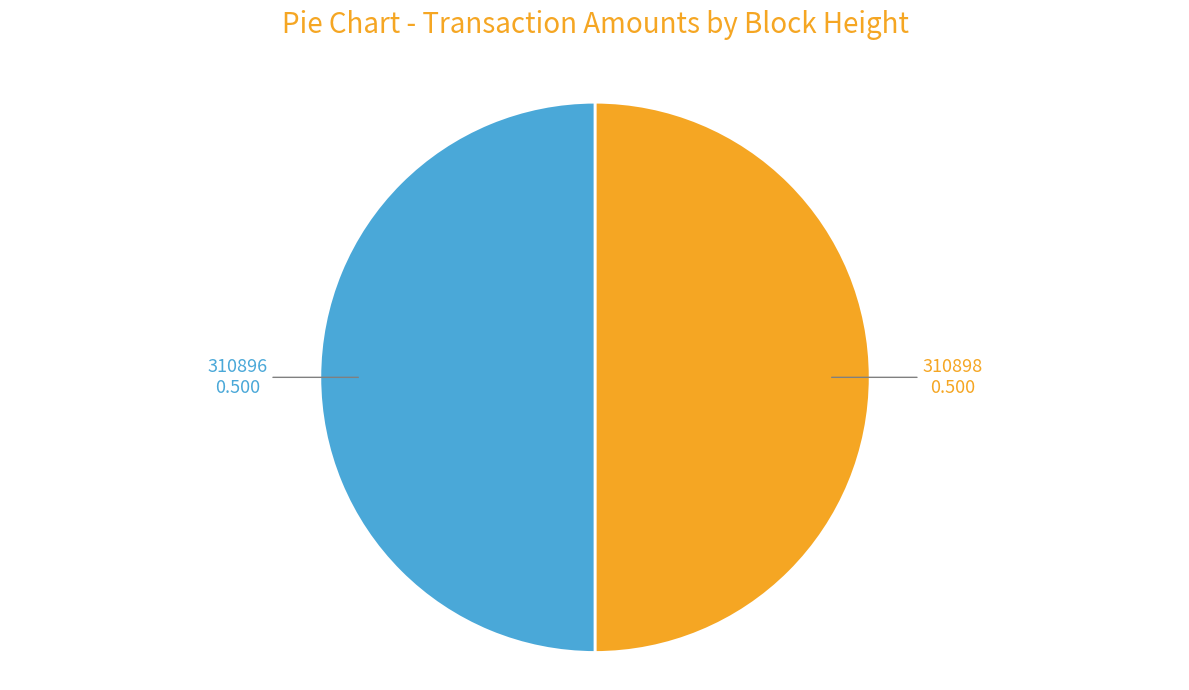

True or false: 310898 accounts for 35% of the total.

False